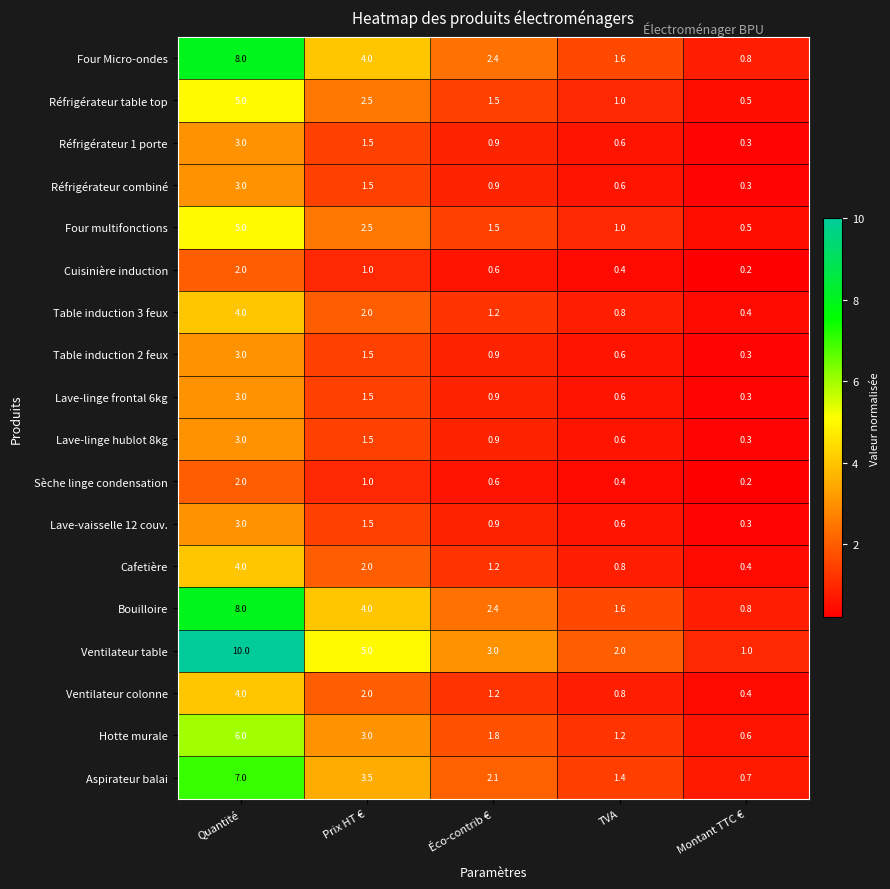

How many series are shown in this chart?

18